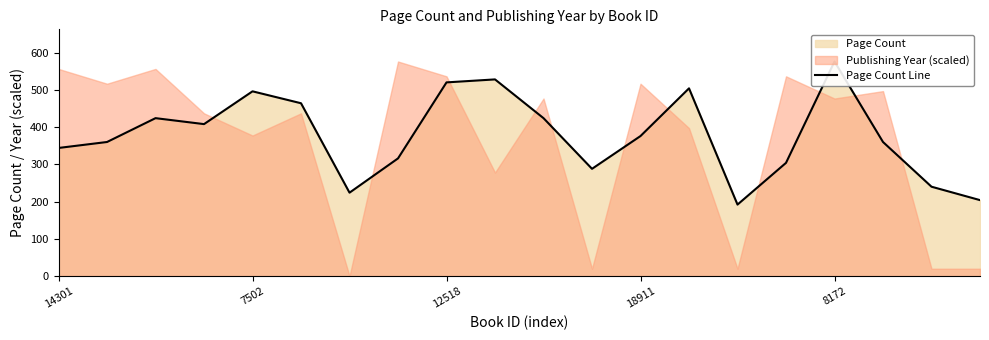

The chart shows a value of 124 at 6. True or false?

False